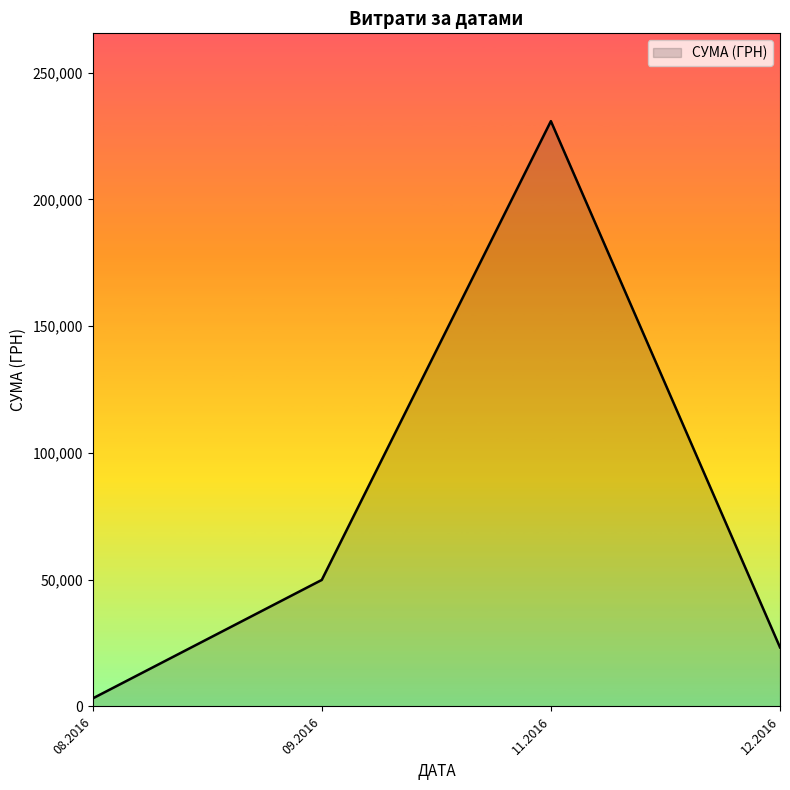

What is the difference between the maximum and minimum values?

227689.2